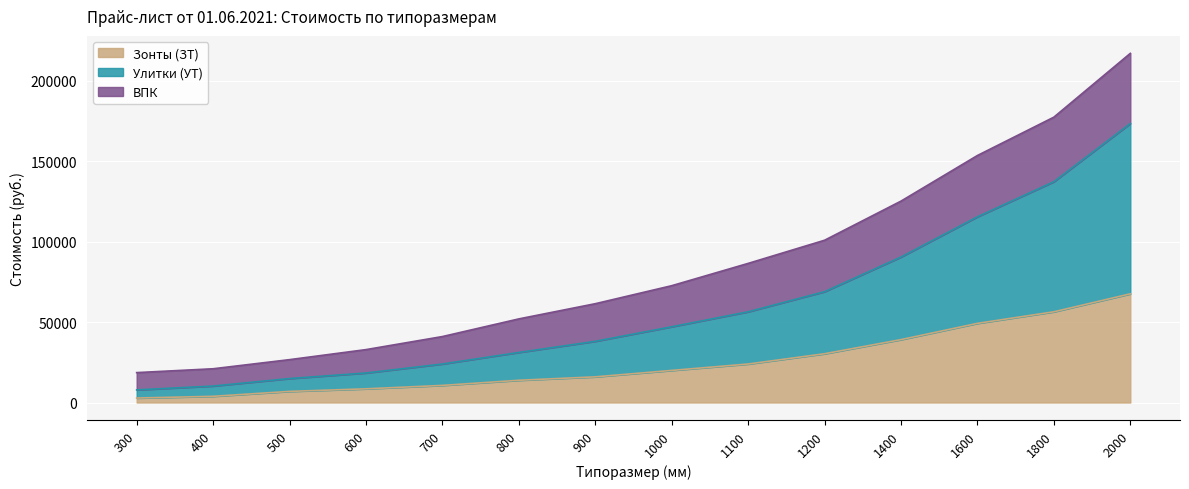

Which has a higher value, 600 or 900?

900